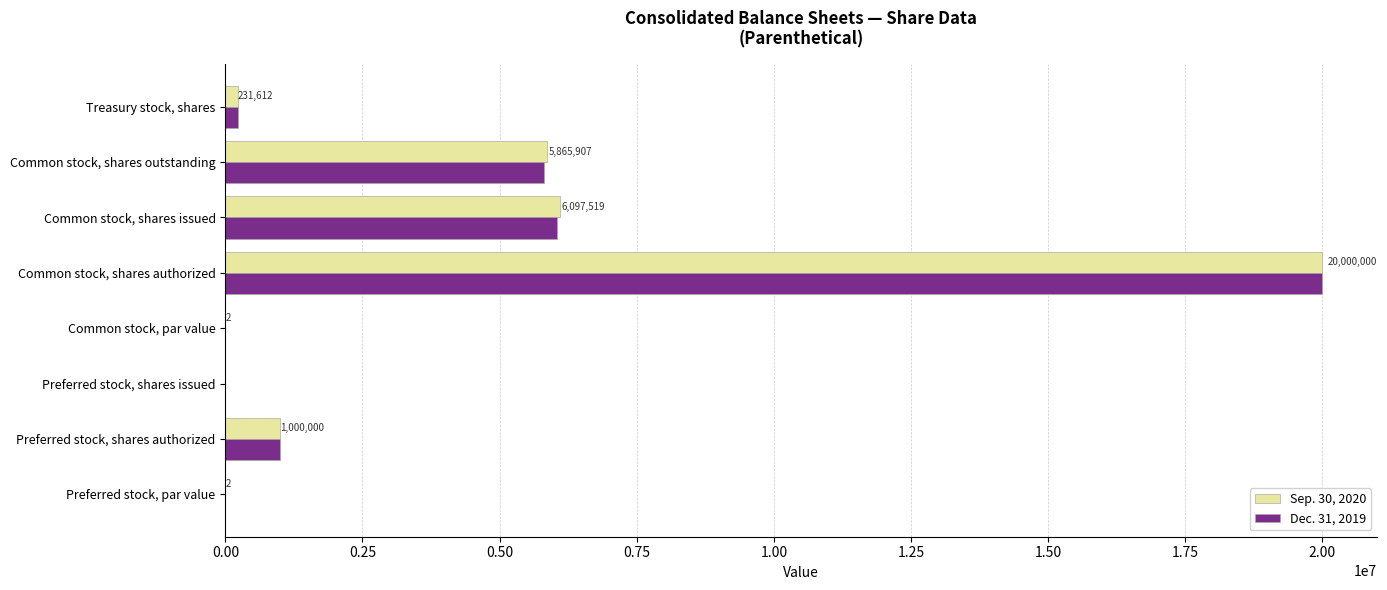

What are all the series names shown in the legend?

Sep. 30, 2020, Dec. 31, 2019